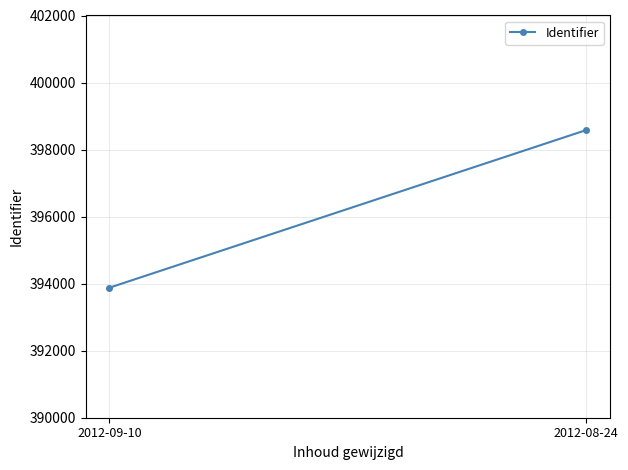

Rank the categories by value from highest to lowest.

2012-08-24, 2012-09-10